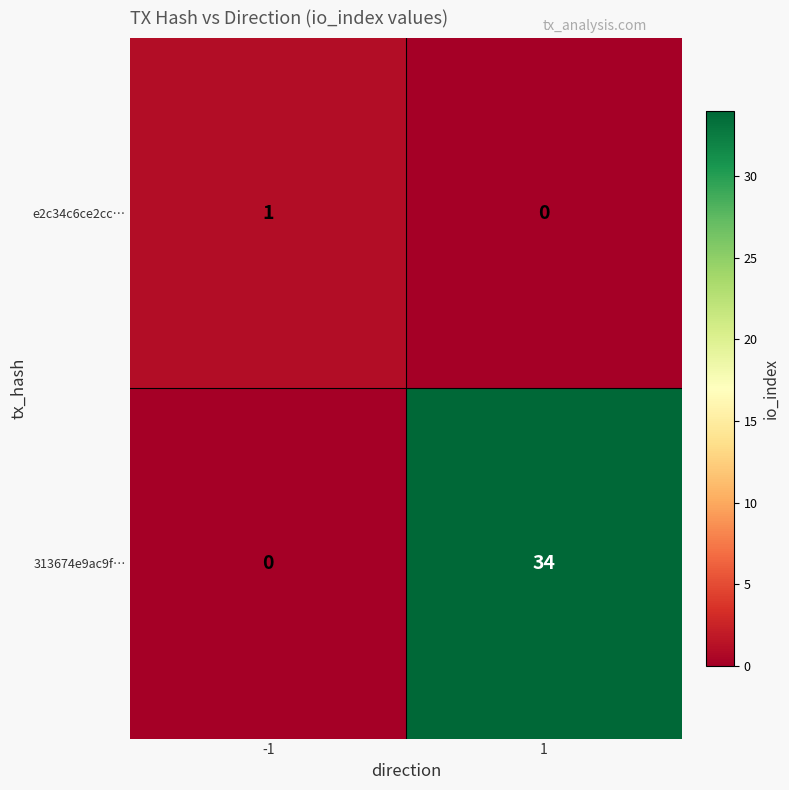

Reading left to right, extract all data points from this chart.

e2c34c6ce2cc…: 1	0
313674e9ac9f…: 0	34